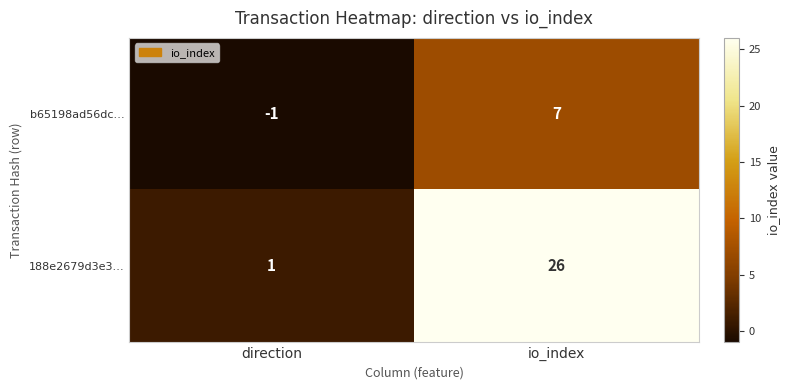

What is the average value of the 188e2679d3e3… series?

14